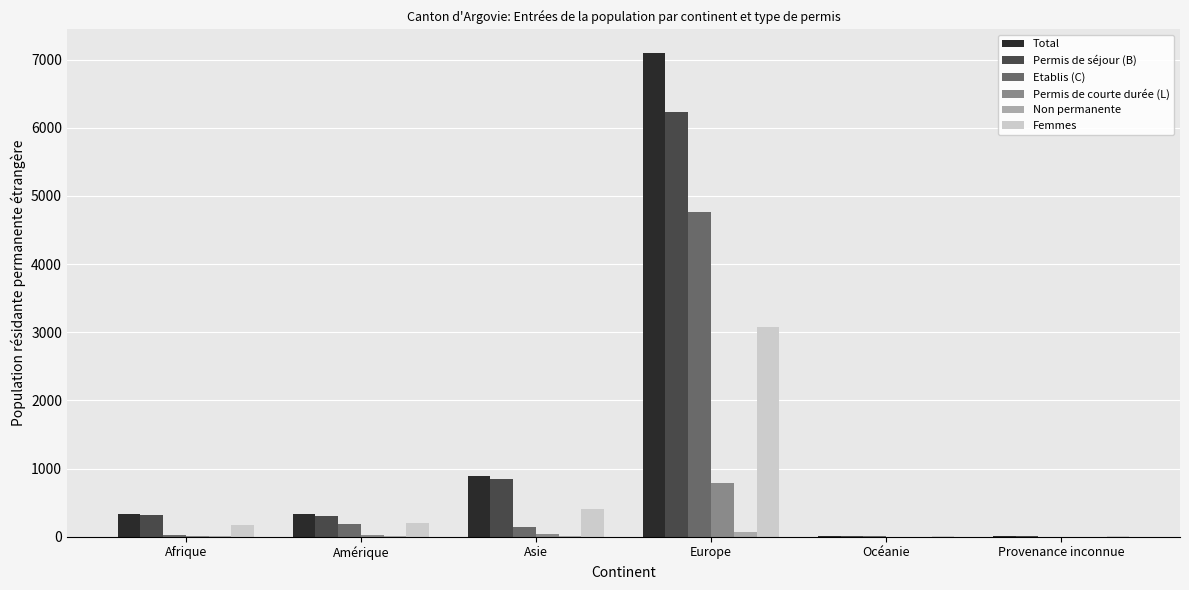

At which label does Femmes reach its peak?

Europe